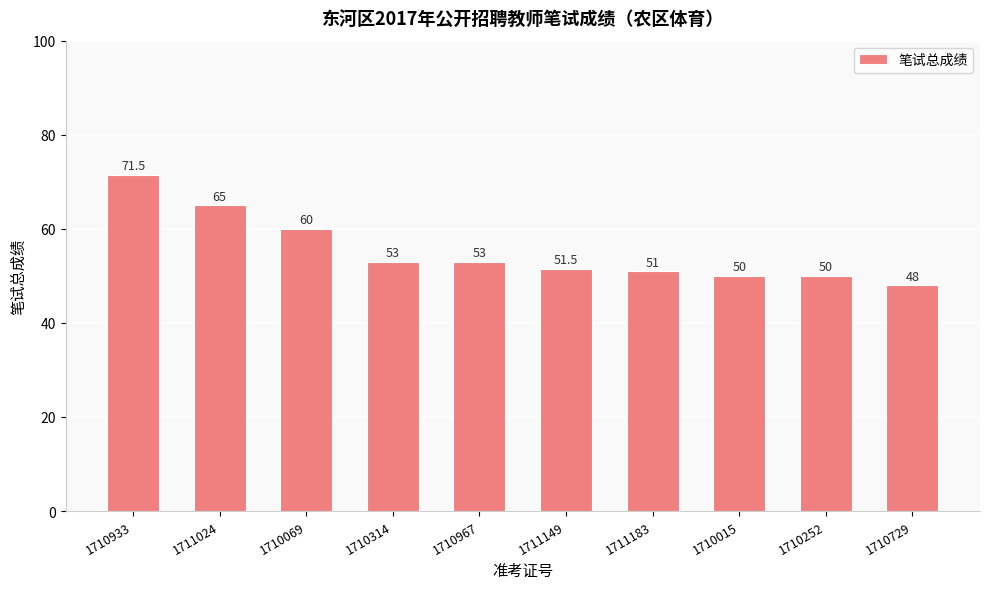

Reading left to right, what are all the values shown in this chart?

1710933=71.5	1711024=65.0	1710069=60.0	1710314=53.0	1710967=53.0	1711149=51.5	1711183=51.0	1710015=50.0	1710252=50.0	1710729=48.0